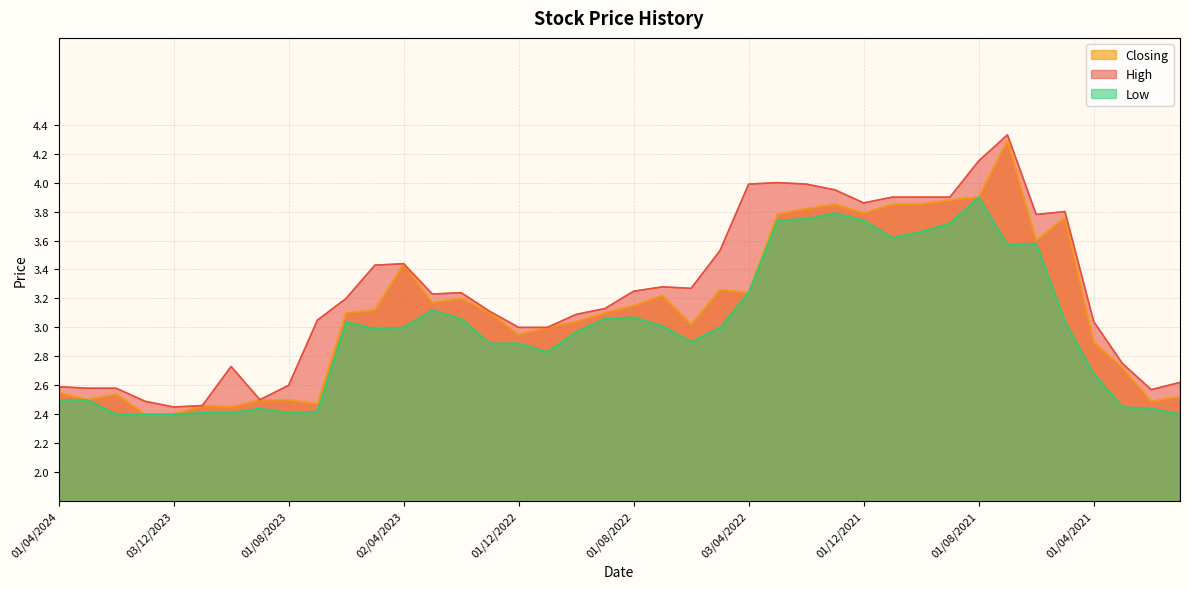

What is the label of the 31st point from the right?

02/07/2023